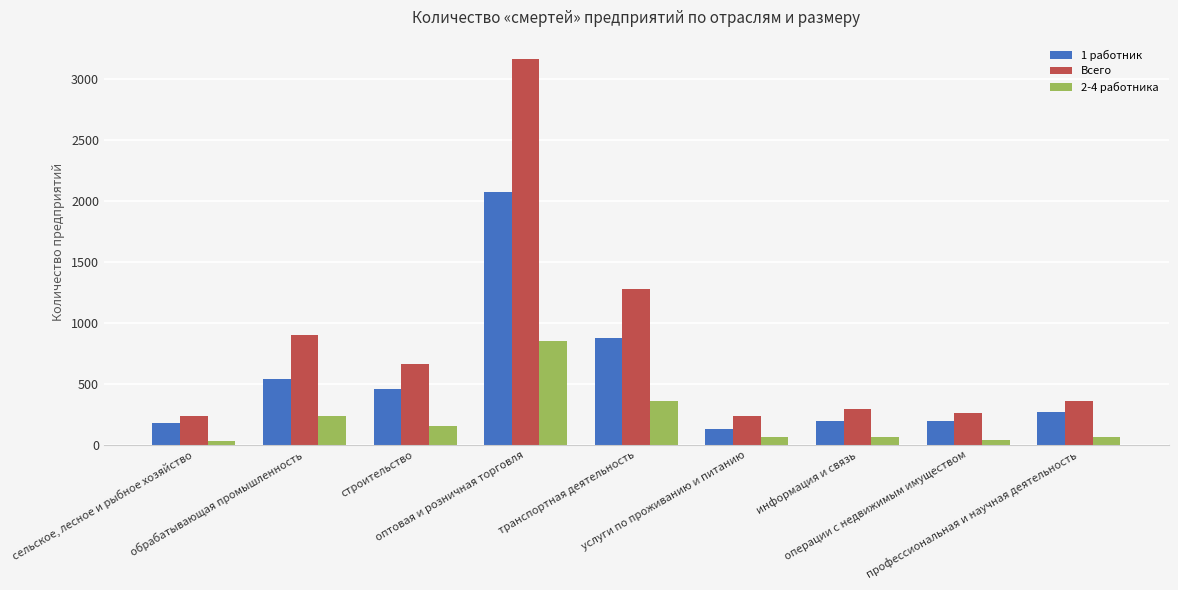

Which series has the widest spread of values?

Всего